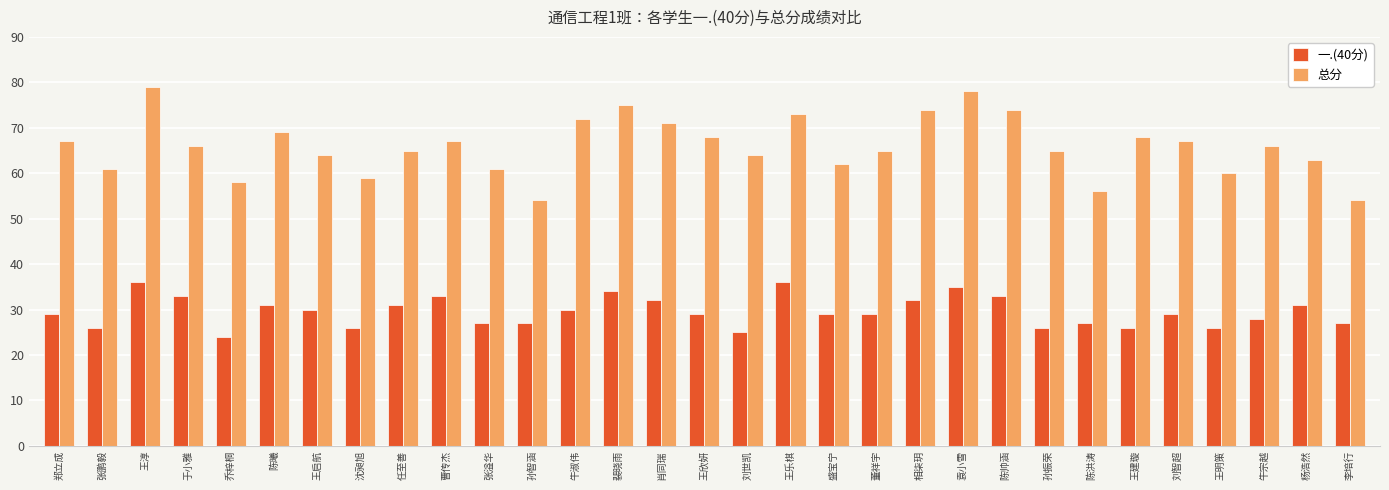

What is the value of the 一.(40分) bar at the 1st from the left?

29